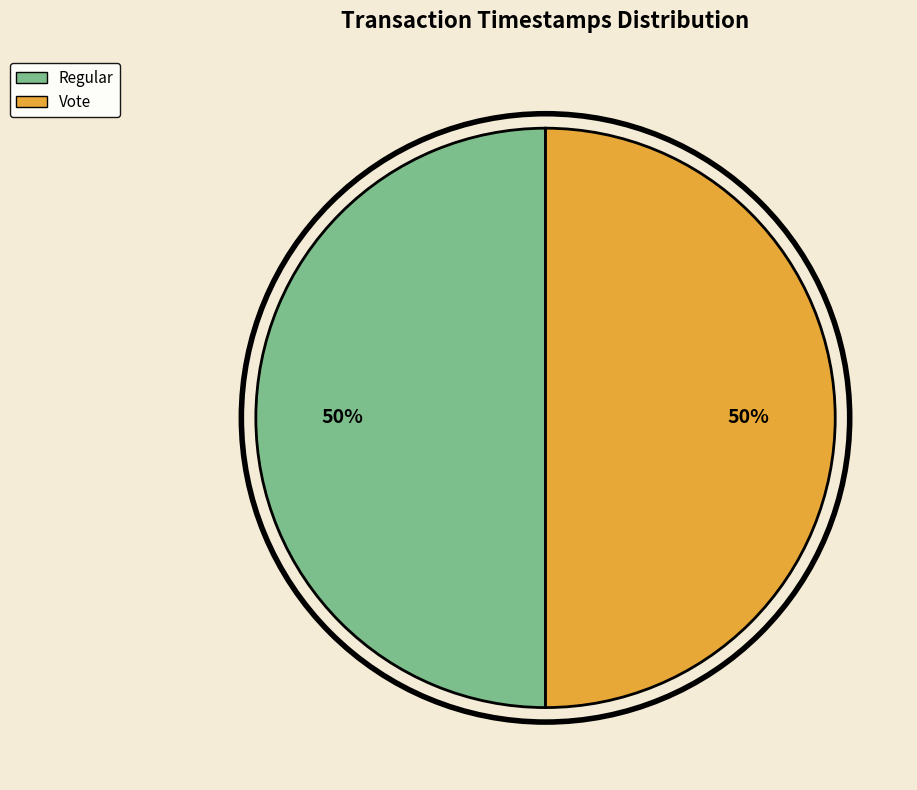

How many segments does this pie chart have?

2